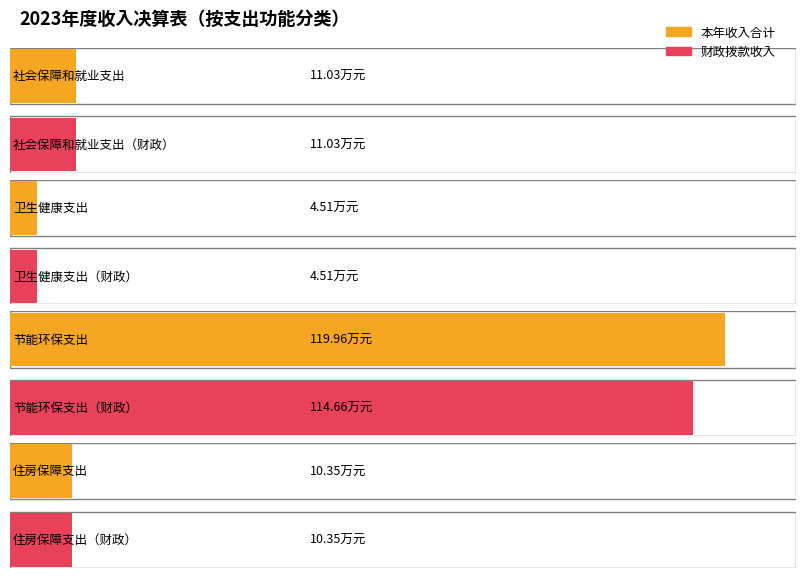

Reading left to right, extract all data points from this chart.

本年收入合计: 社会保障和就业支出=11.0	卫生健康支出=4.5	节能环保支出=120.0	住房保障支出=10.3
财政拨款收入: 社会保障和就业支出=11.0	卫生健康支出=4.5	节能环保支出=114.7	住房保障支出=10.3